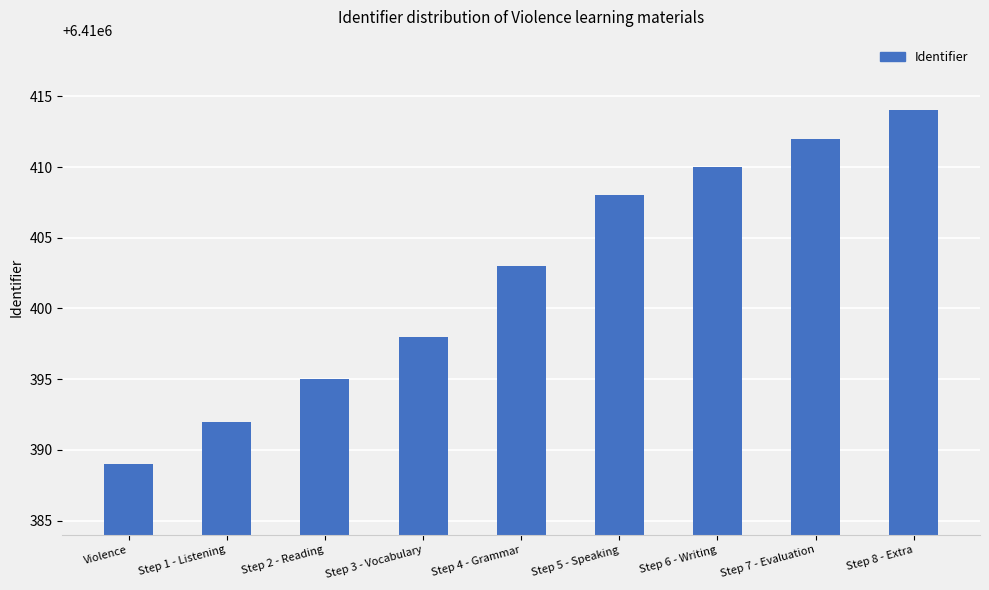

What is the label of the 7th bar from the right?

Step 2 - Reading